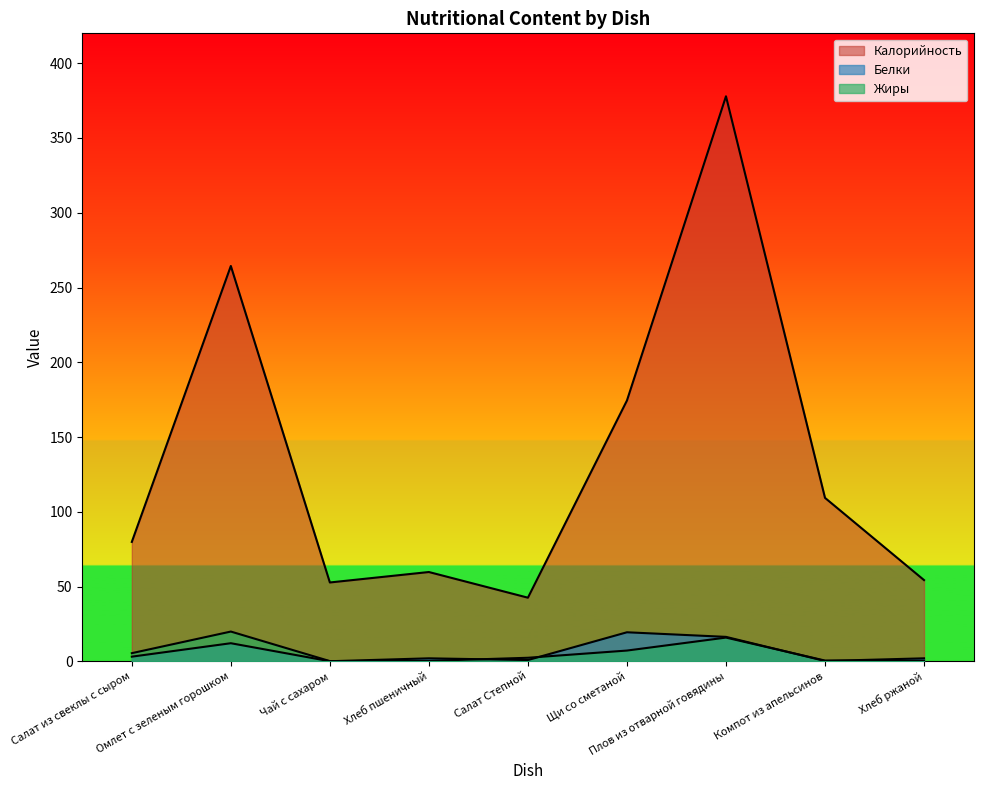

Is it true that Калорийность equals 377.9 at Плов из отварной говядины?

True